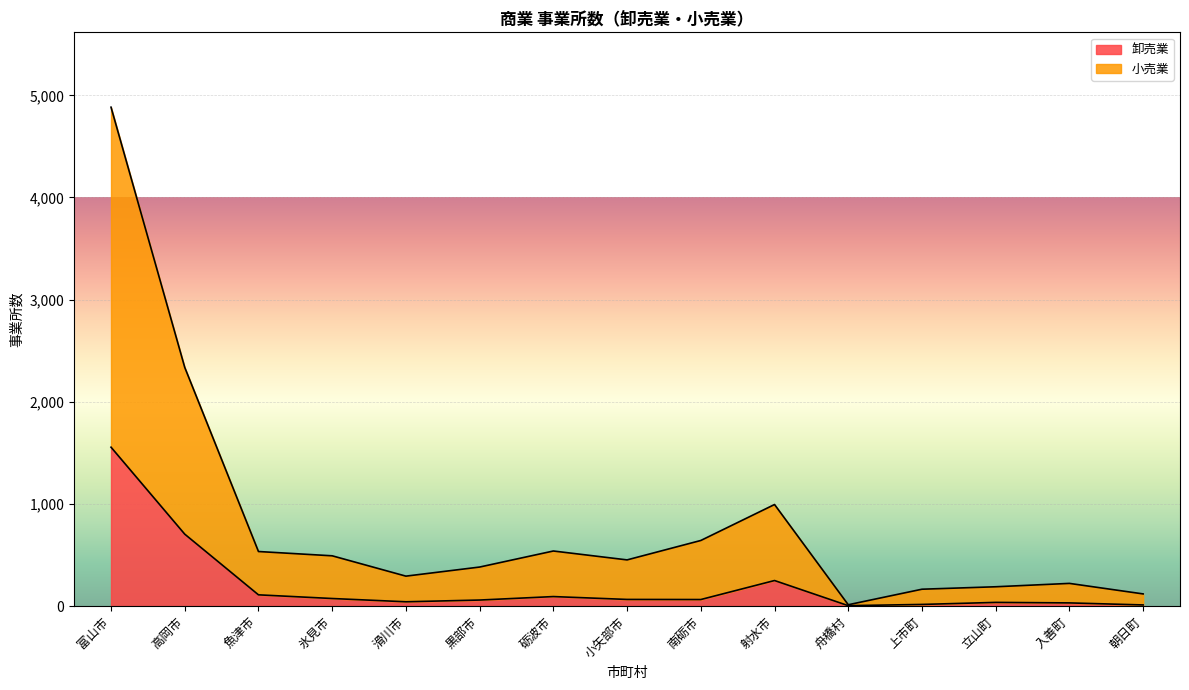

What is the maximum value for 卸売業?

1556